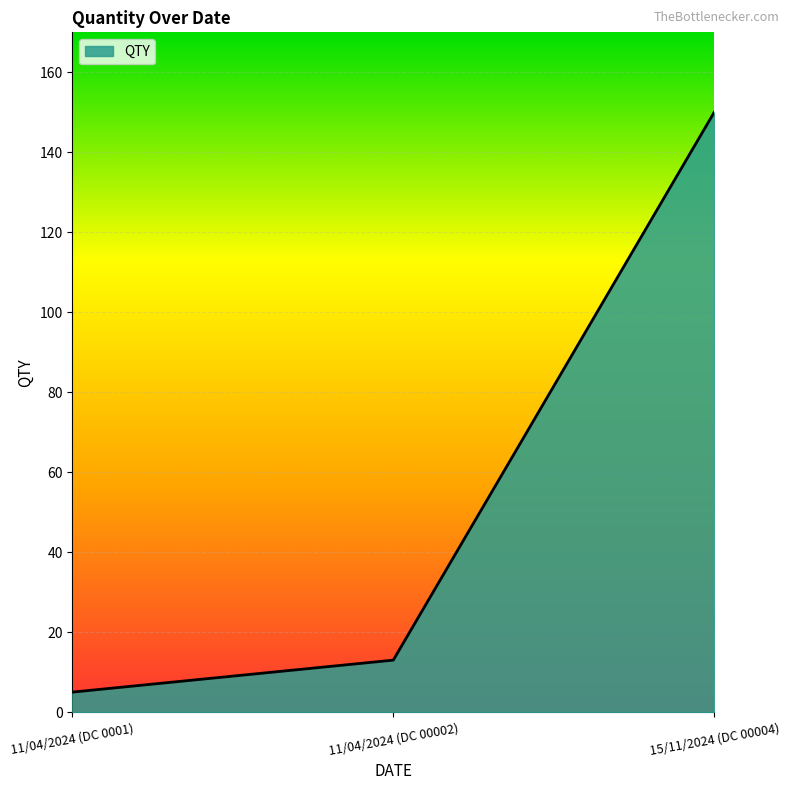

What is the greatest value displayed?

150